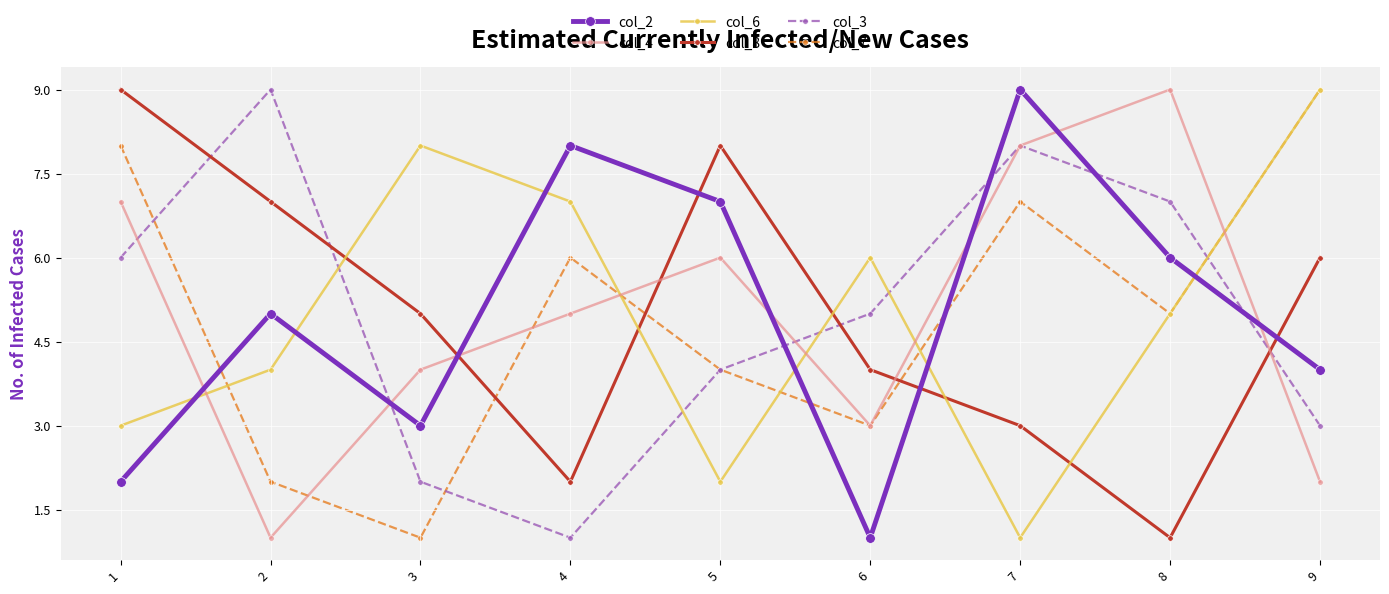

Where does the col_8 series first go above 5?

1